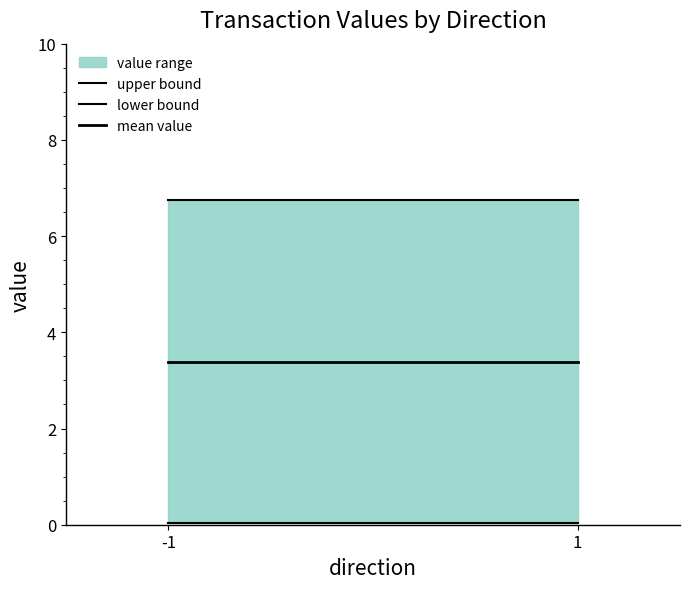

List the labels in order of mean value value, smallest first.

-1, 1